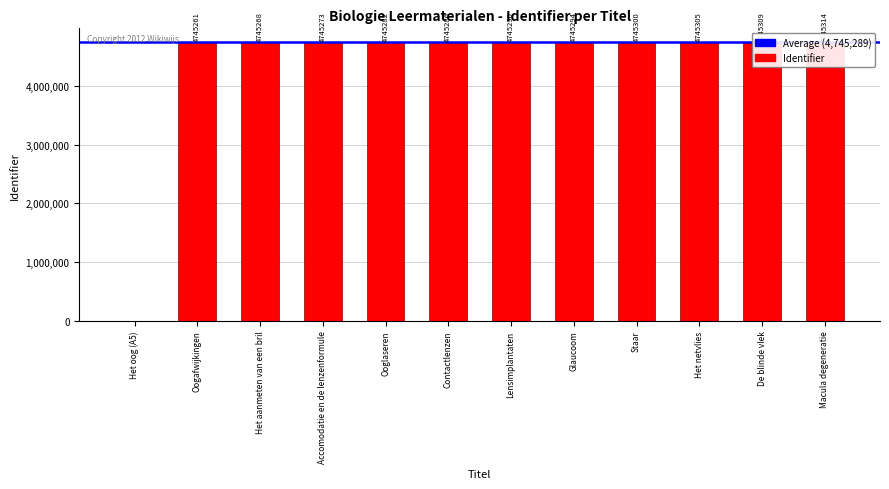

At which category does the chart reach its minimum across all series?

Het oog (A5)